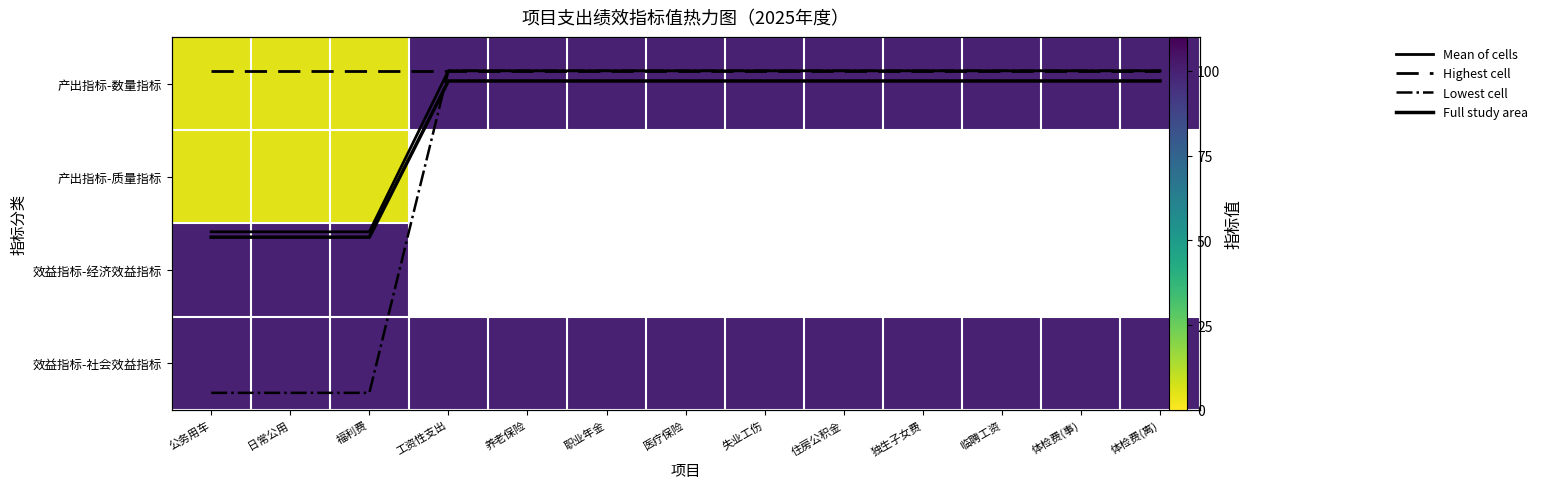

Rank the series by their maximum value, from lowest to highest.

产出指标-质量指标, Full study area, 产出指标-数量指标, 效益指标-经济效益指标, 效益指标-社会效益指标, Mean of cells, Highest cell, Lowest cell